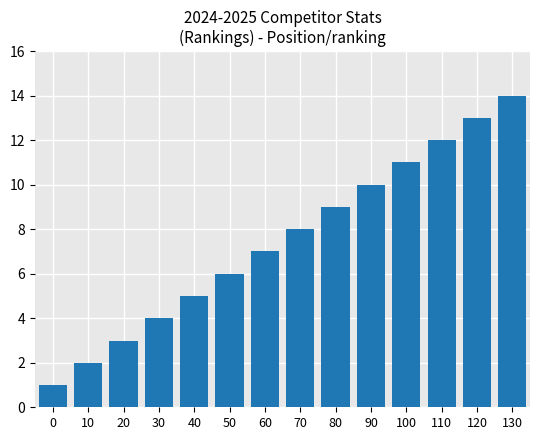

The value at 90 is 10. True or false?

True